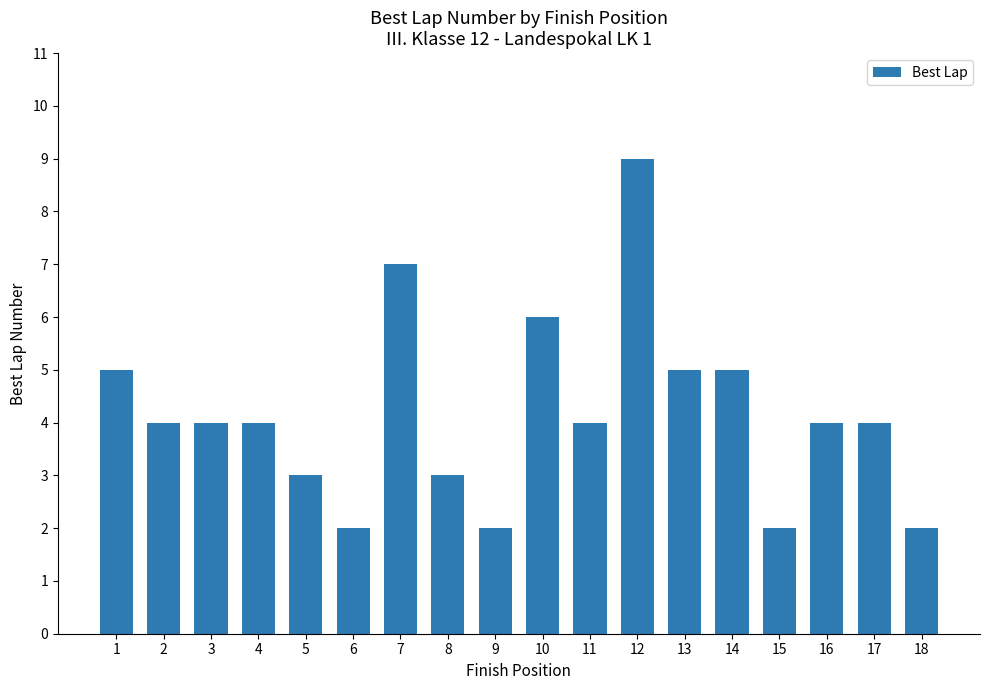

Which has a higher value, 9 or 8?

8